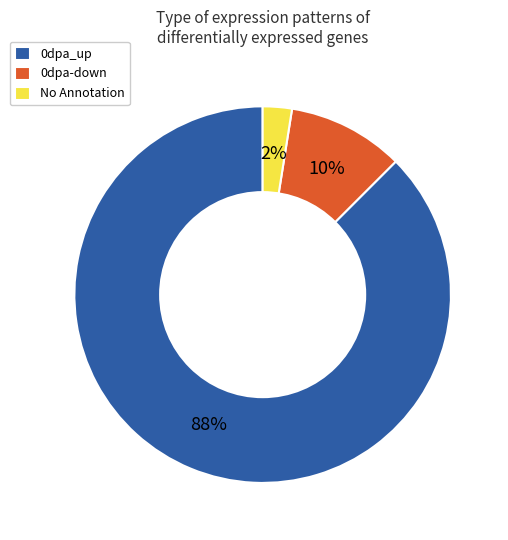

How many segments does this pie chart have?

3